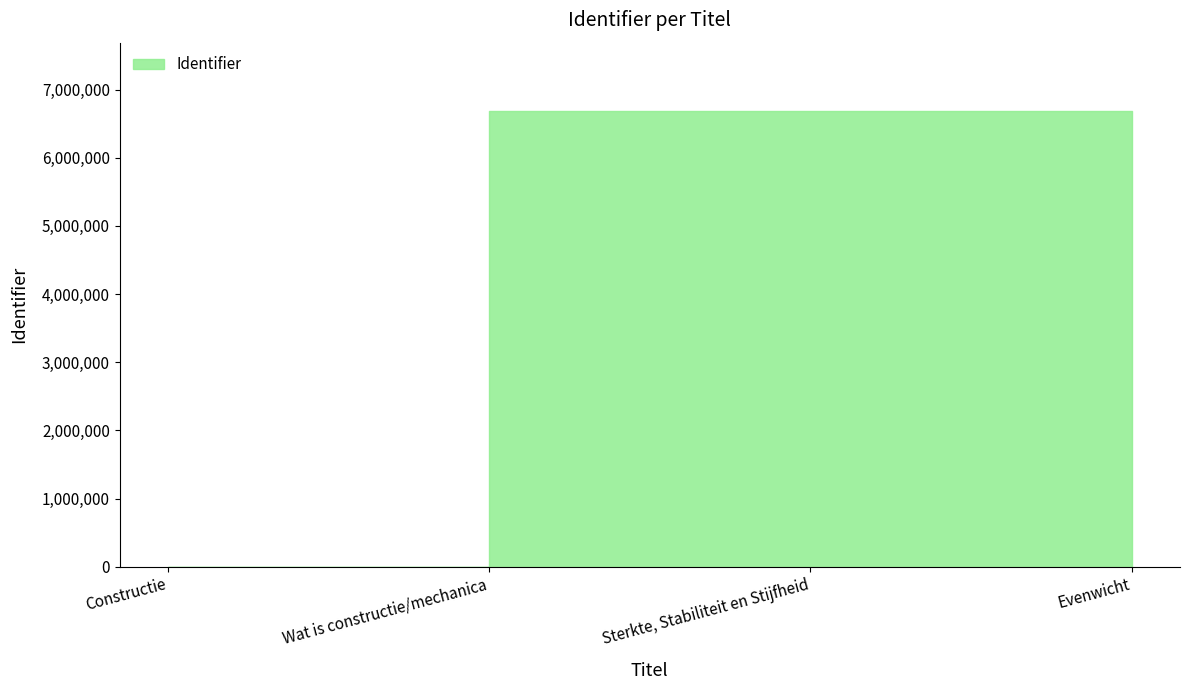

What is the difference between the values at Sterkte, Stabiliteit en Stijfheid and Constructie?

6684884